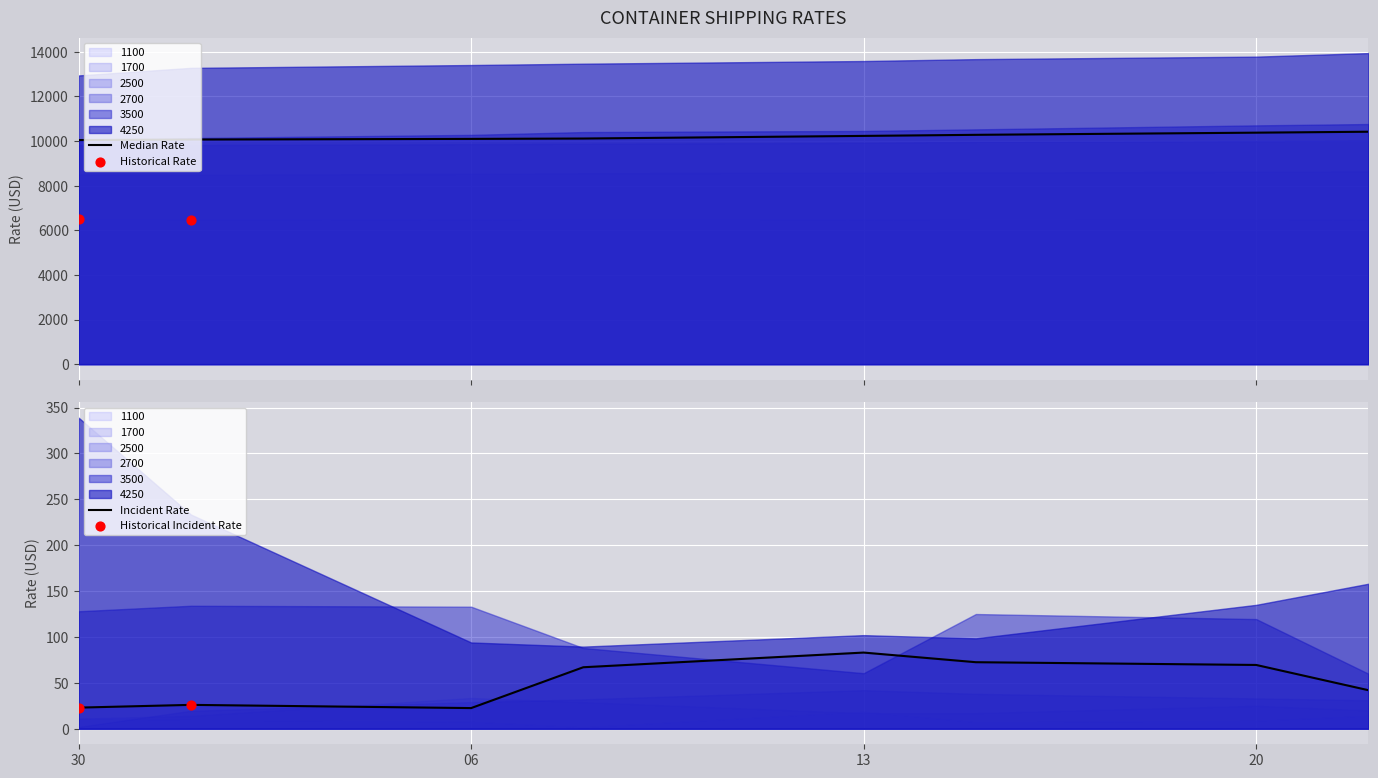

What are all the series names shown in the legend?

1100, 1700, 2500, 2700, 3500, 4250